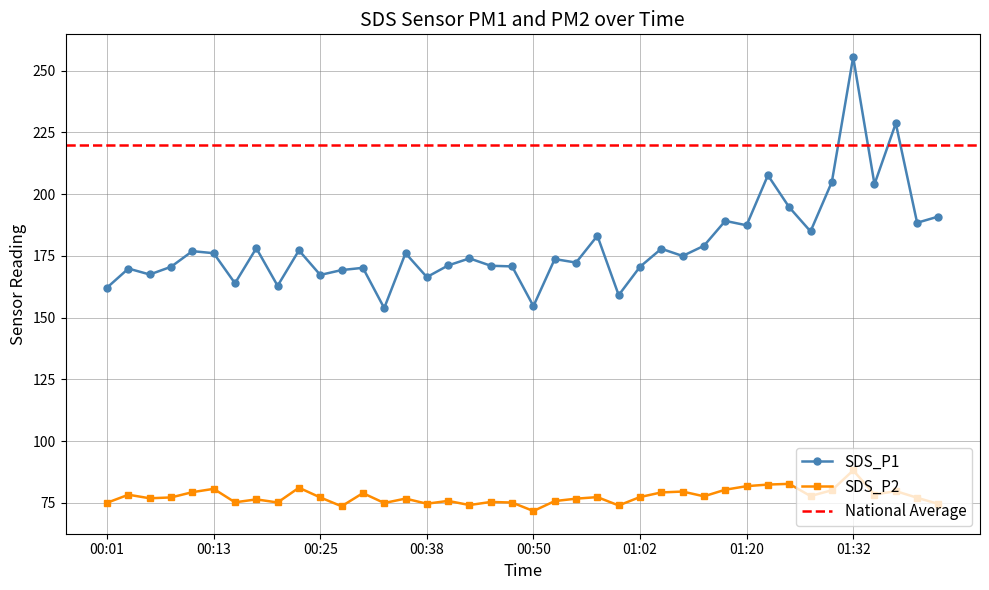

What is the total value across all series at 00:47?

245.9